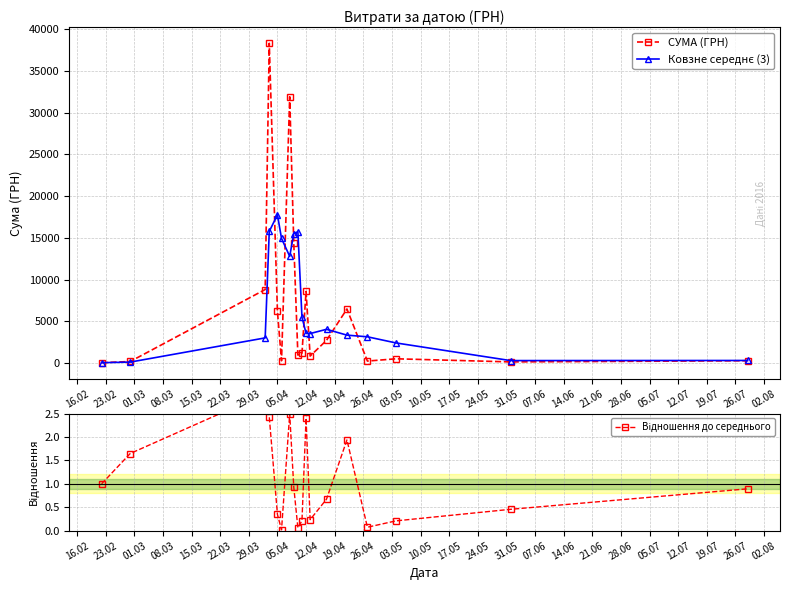

True or false: СУМА (ГРН) has more than 2 interior local peaks.

True